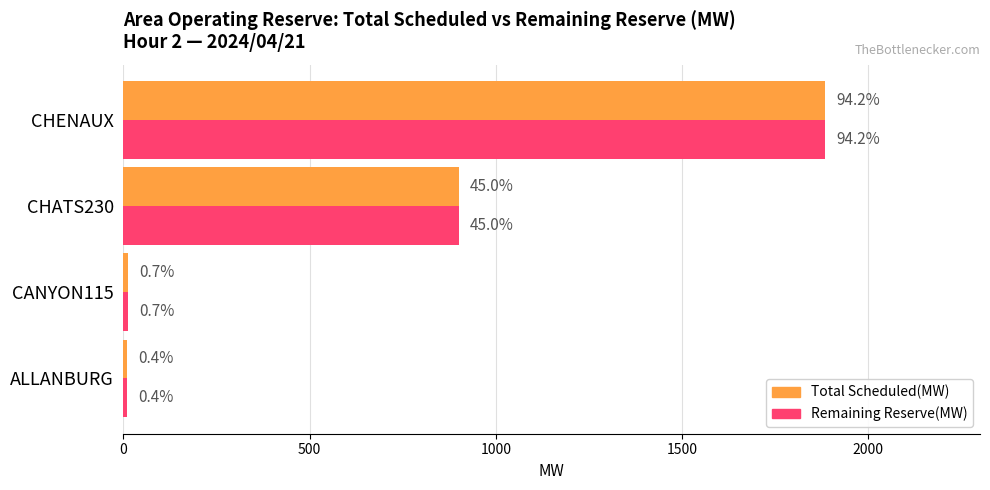

What are all the series names shown in the legend?

Total Scheduled(MW), Remaining Reserve(MW)